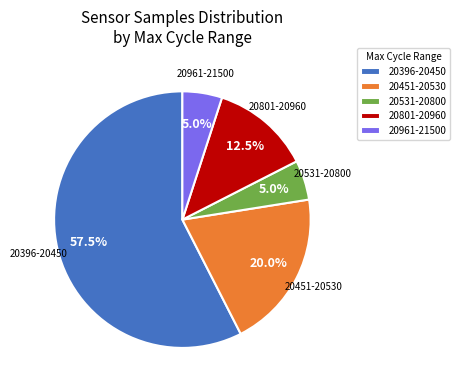

Which category has the biggest portion of the pie?

20396-20450